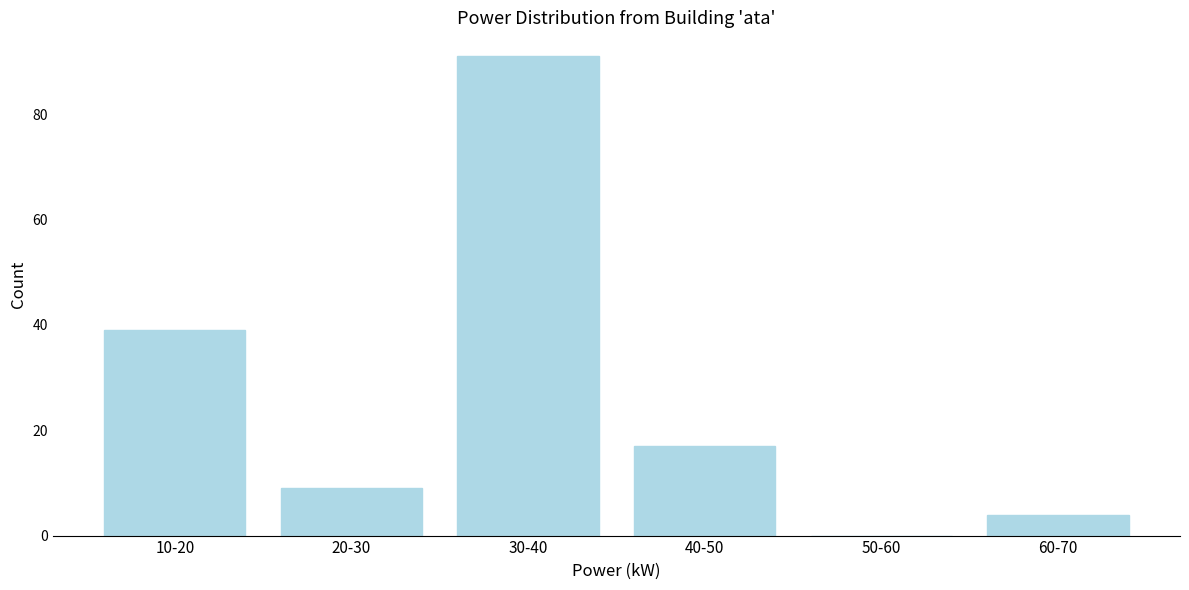

Reading left to right, extract all data points from this chart.

10-20=39	20-30=9	30-40=91	40-50=17	50-60=0	60-70=4